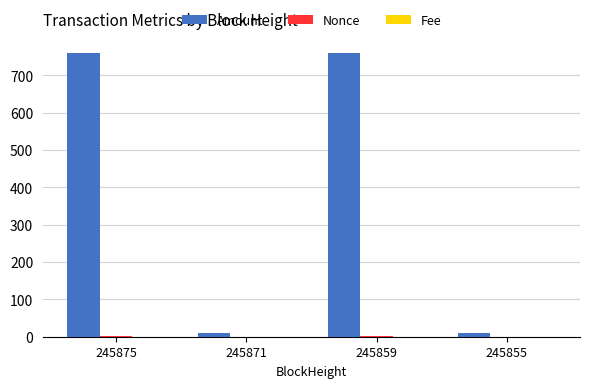

Are the bars horizontal?

No